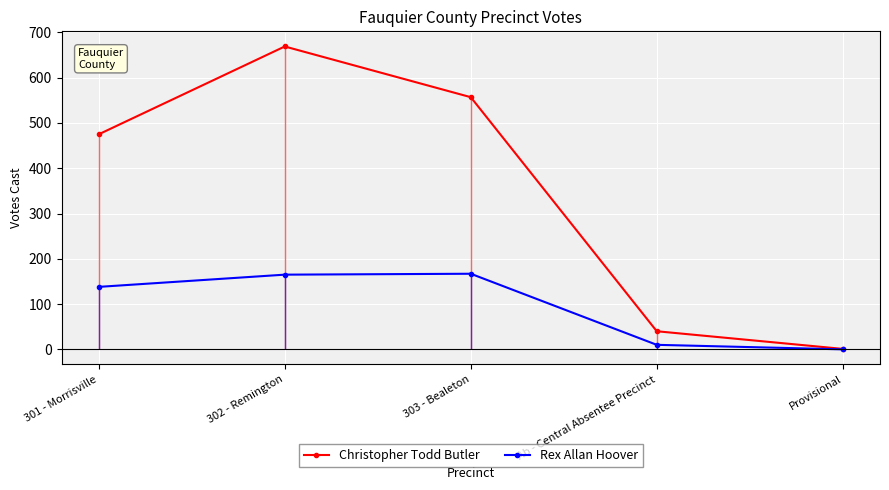

At which label does Rex Allan Hoover first exceed 138?

302 - Remington